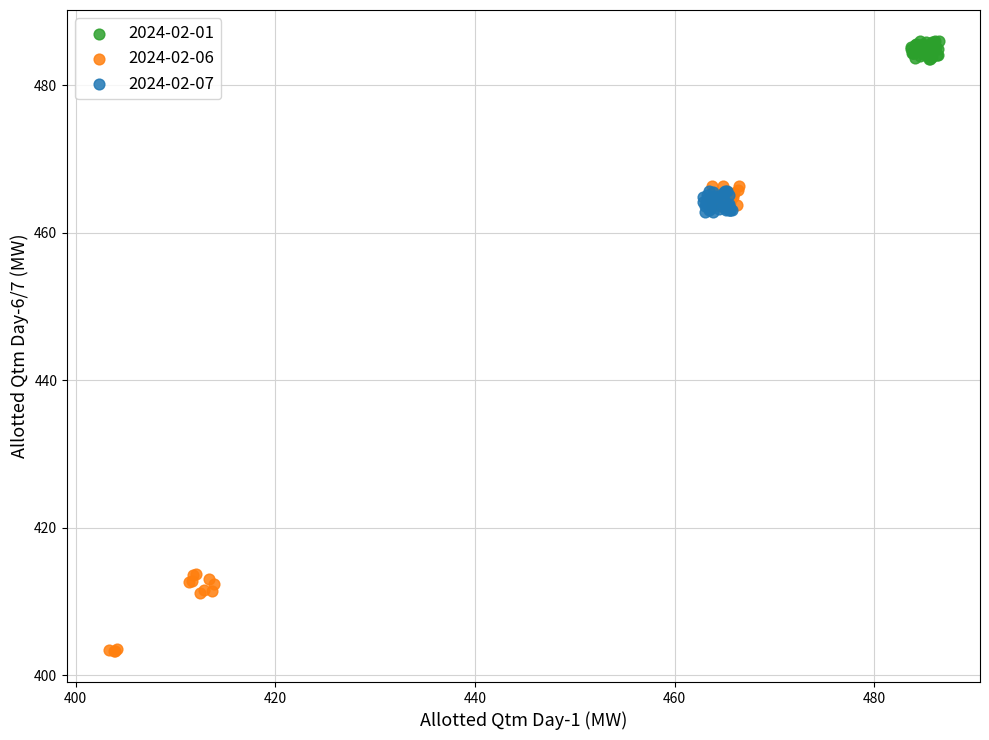

Which series contains the highest Y value?

2024-02-01